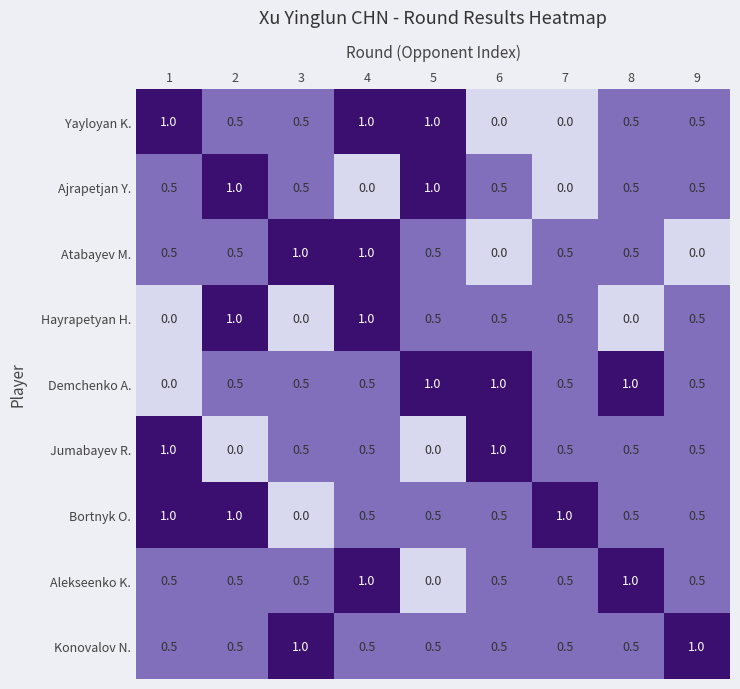

Between 3 and 4, which series saw the biggest shift?

Hayrapetyan H.